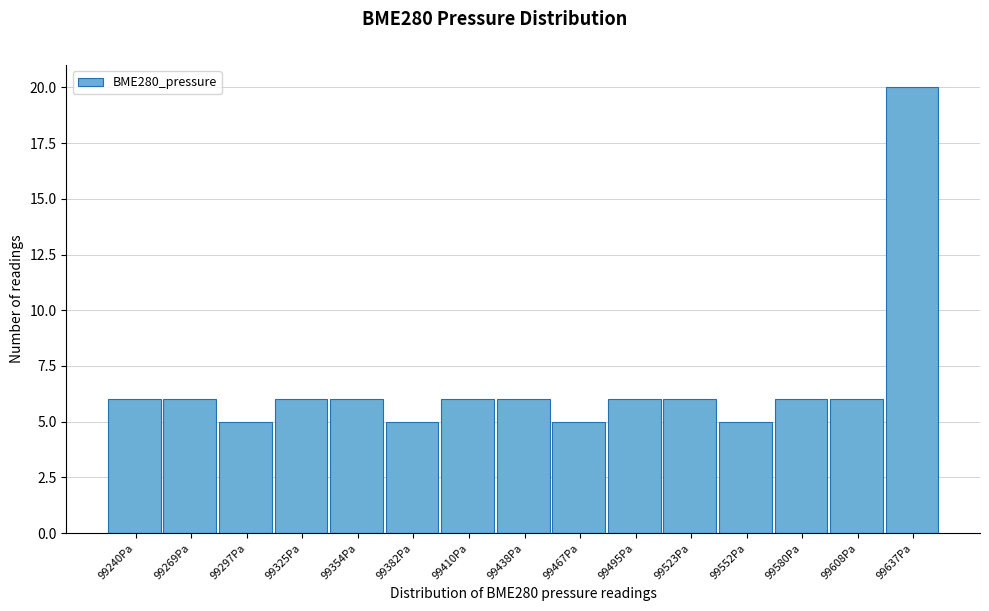

Reading left to right, what are all the values shown in this chart?

6	6	5	6	6	5	6	6	5	6	6	5	6	6	20